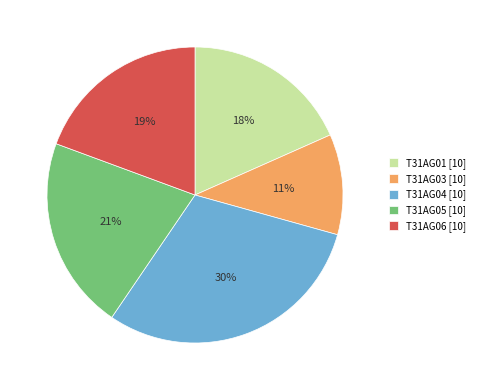

Approximately how many times larger is the value at T31AG06 compared to T31AG04?

0.6